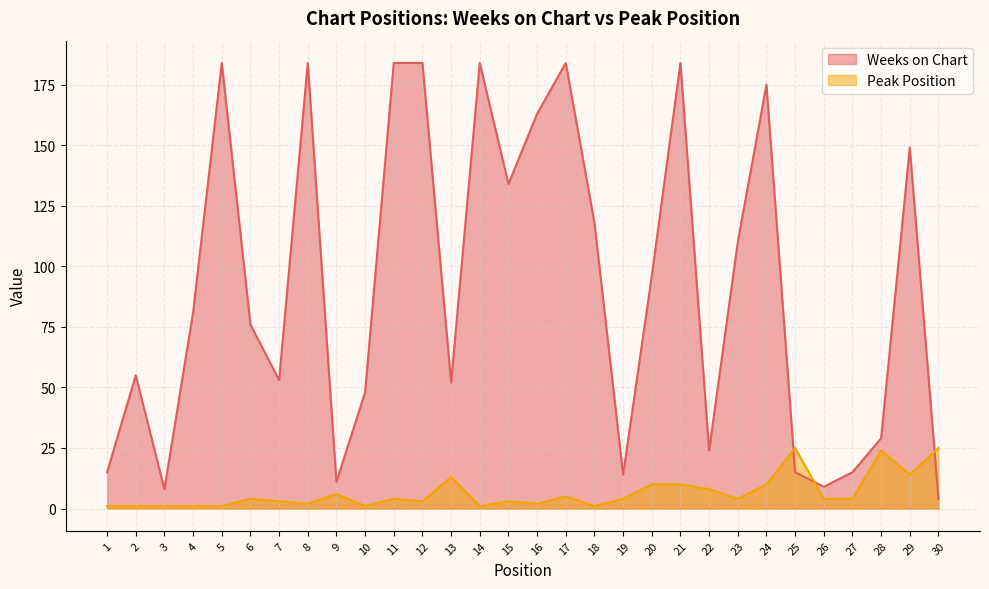

What is the value of the Peak Position point at the 27th from the left?

4